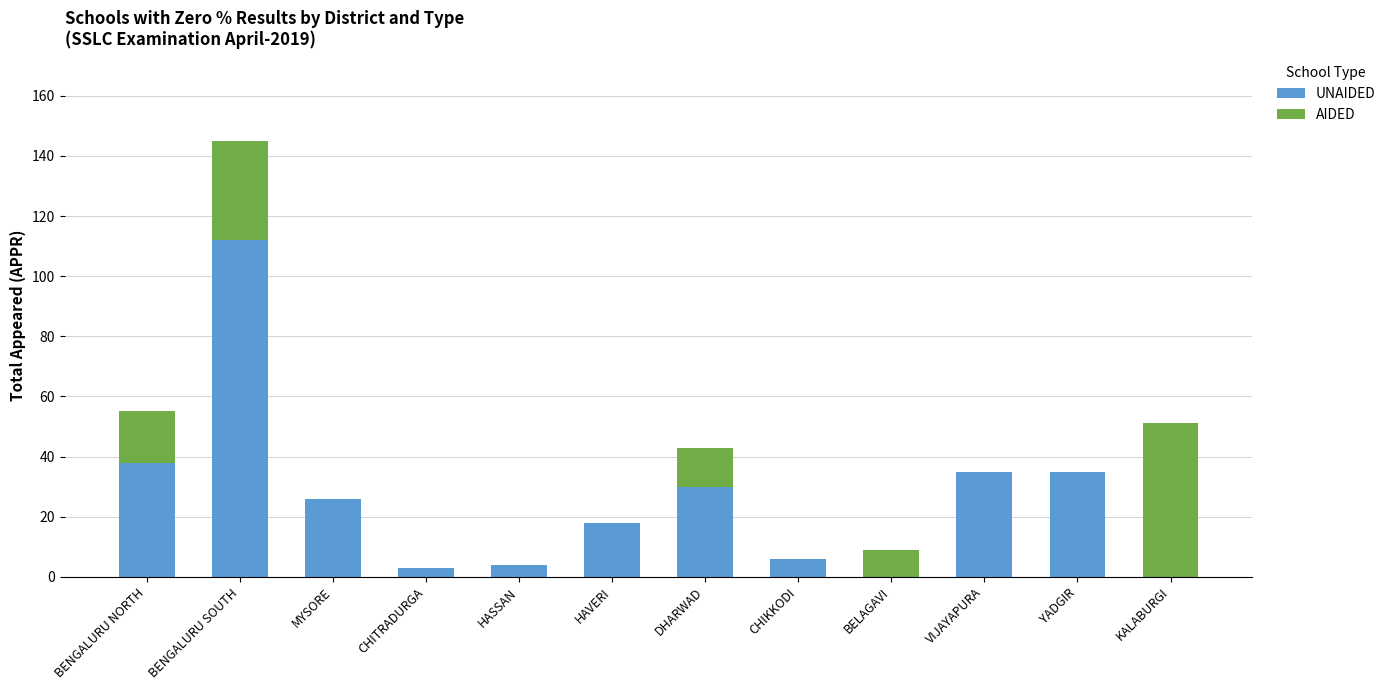

What is the total value across all series at KALABURGI?

51